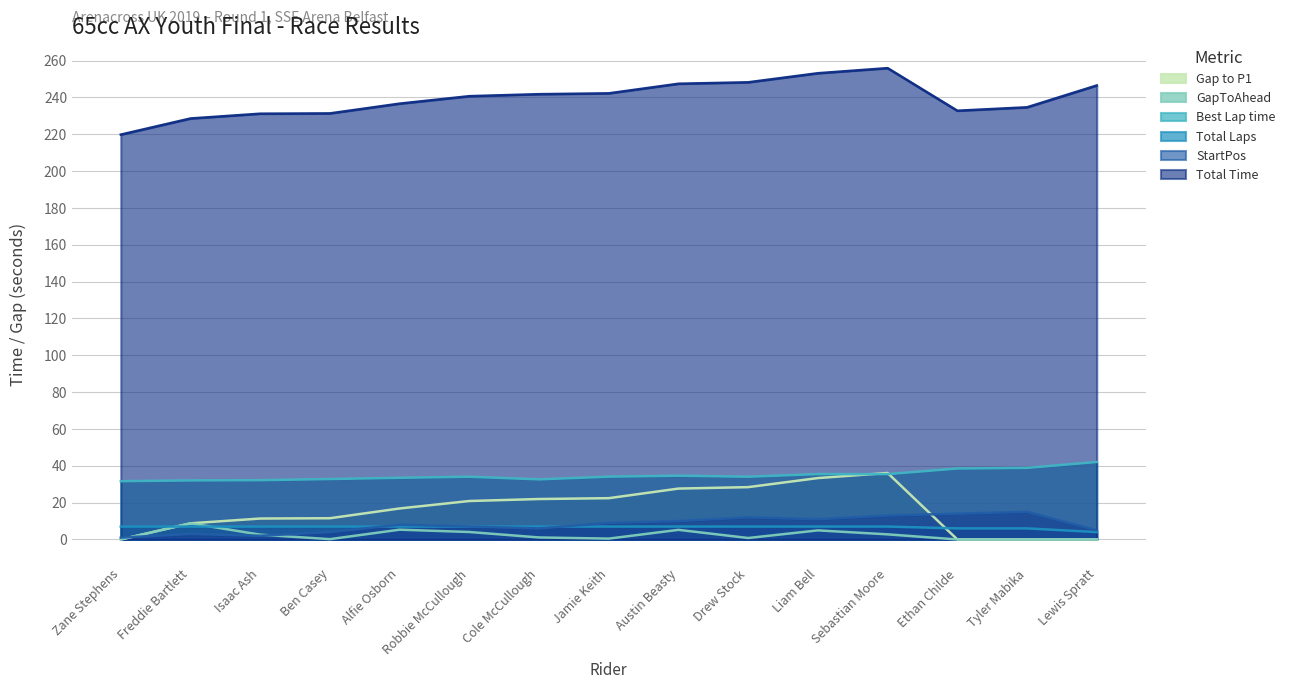

Reading left to right, what are all the values shown in this chart?

Total Time: 219.8	228.5	231.1	231.3	236.6	240.7	241.7	242.2	247.4	248.2	253.1	255.9	232.8	234.6	246.5
Best Lap time: 31.6	32.0	32.2	32.8	33.5	34.1	32.6	34.1	34.6	34.1	35.5	35.5	38.5	38.9	42.1
Gap to P1: 0.0	8.8	11.4	11.5	16.8	20.9	22.0	22.4	27.6	28.4	33.3	36.1	0.0	0.0	0.0
GapToAhead: 0.0	8.8	2.6	0.2	5.3	4.0	1.1	0.5	5.2	0.8	4.9	2.8	0.0	0.0	0.0
Total Laps: 7.0	7.0	7.0	7.0	7.0	7.0	7.0	7.0	7.0	7.0	7.0	7.0	6.0	6.0	4.0
StartPos: 1.0	3.0	2.0	4.0	8.0	7.0	6.0	9.0	10.0	12.0	11.0	13.0	14.0	15.0	5.0